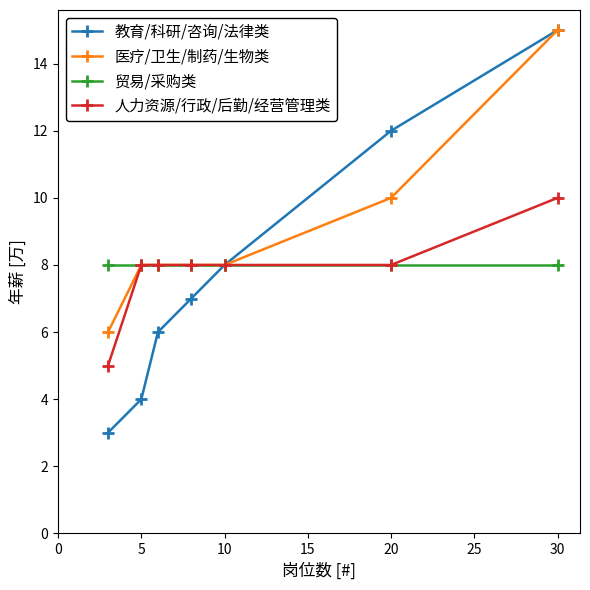

Which series has the largest total across all categories?

医疗/卫生/制药/生物类